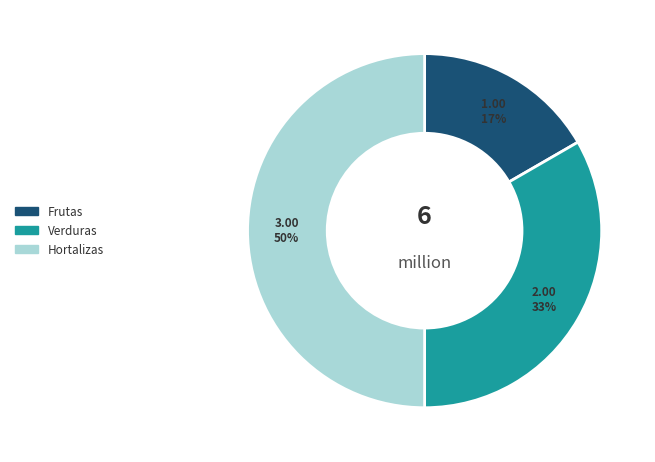

Does Verduras represent more than half of the total?

No